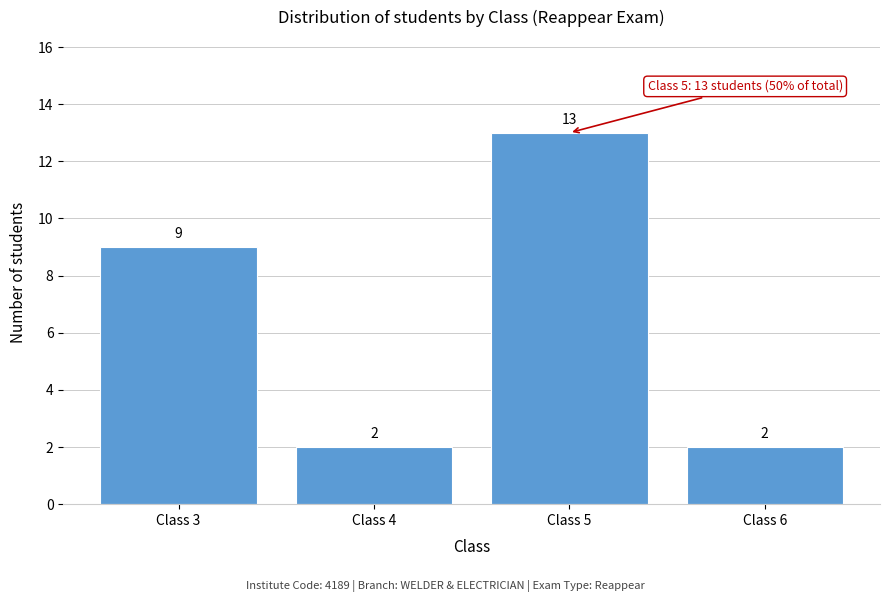

Reading left to right, list every bar in this chart as the range it spans on the x-axis followed by its height.

2.5 to 3.5: 9
3.5 to 4.5: 2
4.5 to 5.5: 13
5.5 to 6.5: 2